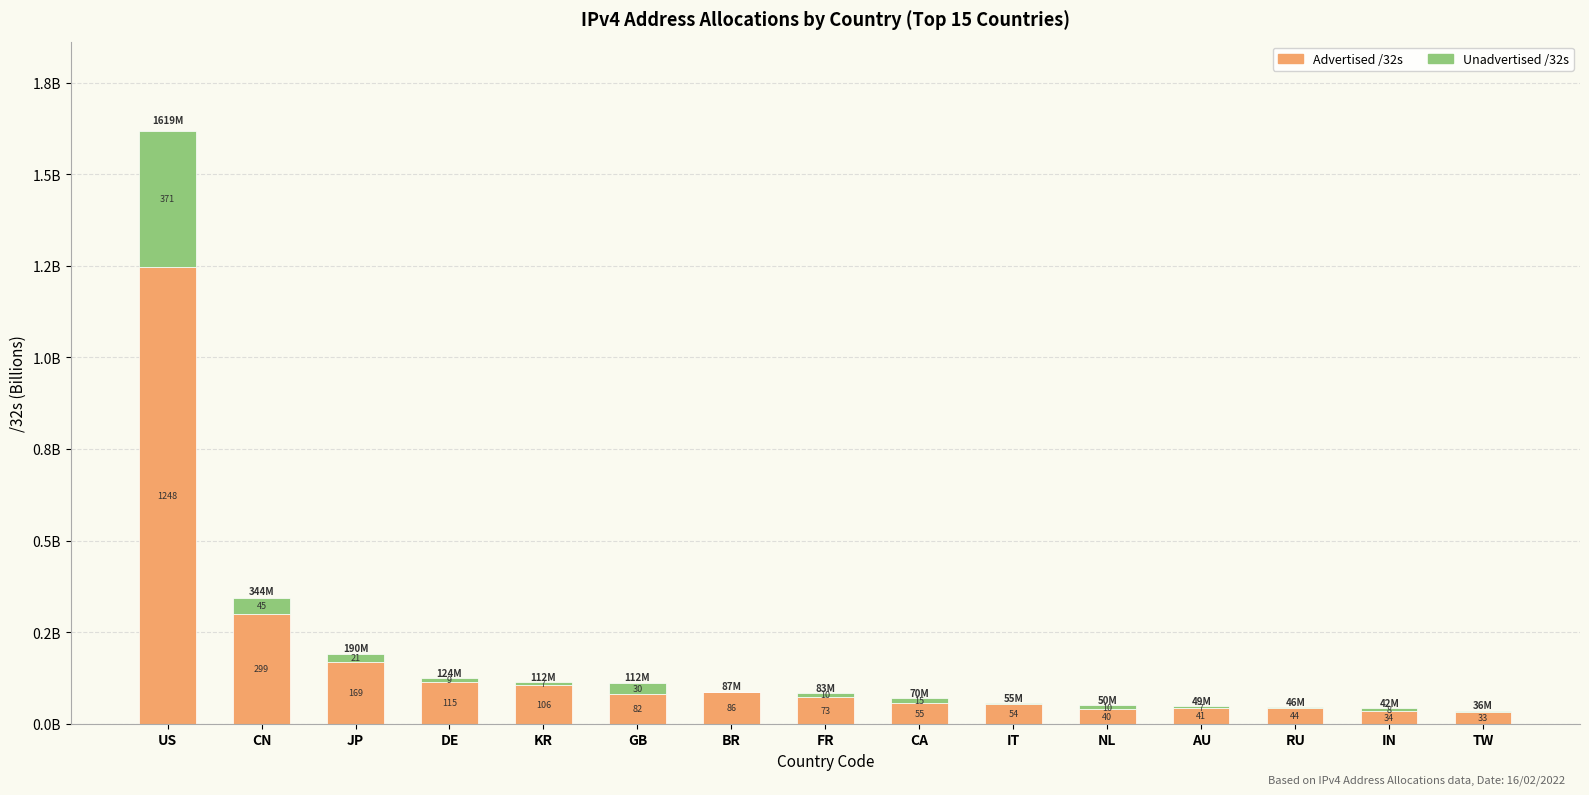

What is the label of the 12th bar from the right?

DE